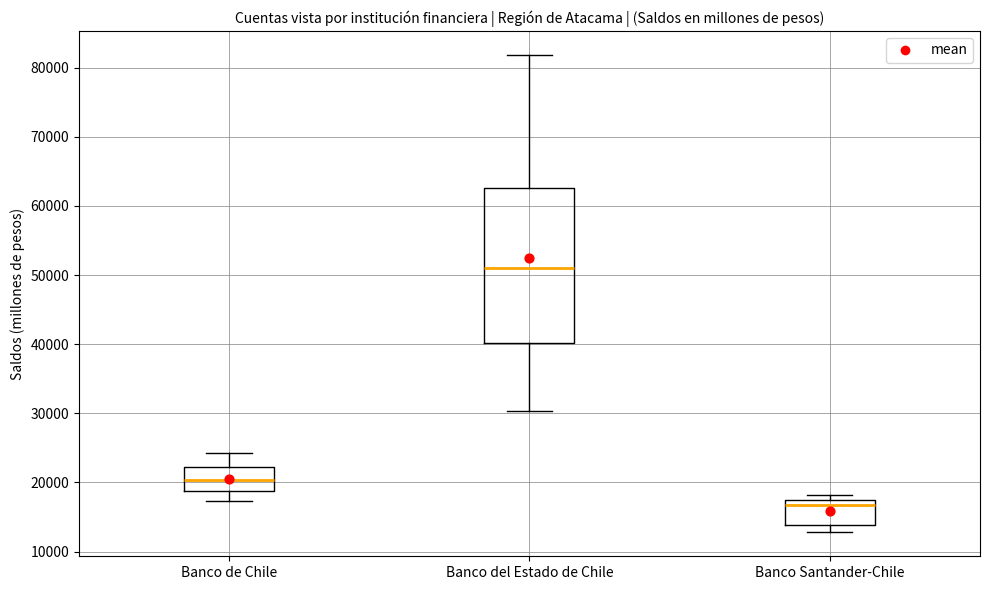

Where is the upper edge of the box for Banco Santander-Chile on the y-axis? The values are not printed on the chart, so give them approximately, as read against the axis.

17000